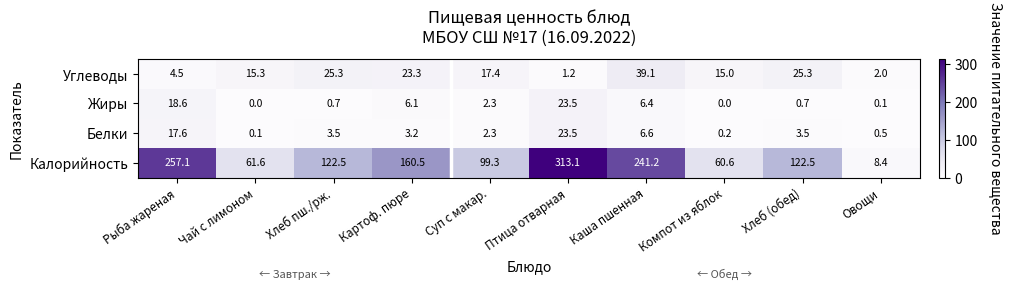

What is the difference between the Углеводы values at Хлеб (обед) and Овощи?

23.3